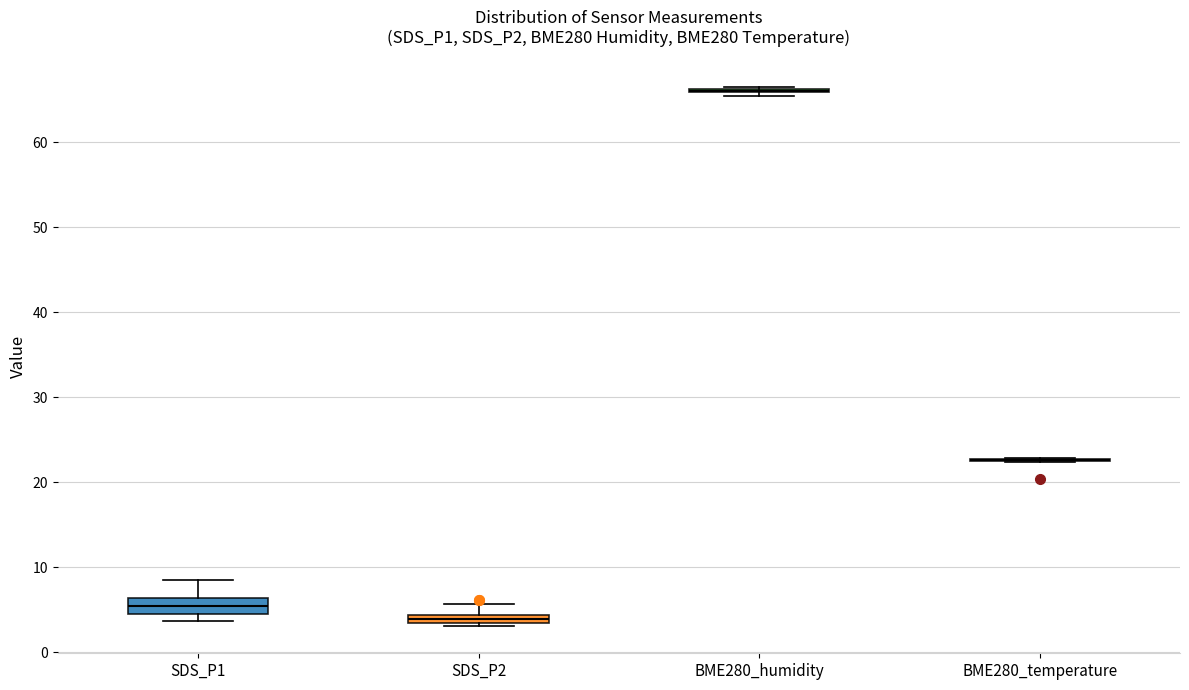

Where is the upper edge of the box for SDS_P2 on the y-axis? The values are not printed on the chart, so give them approximately, as read against the axis.

4